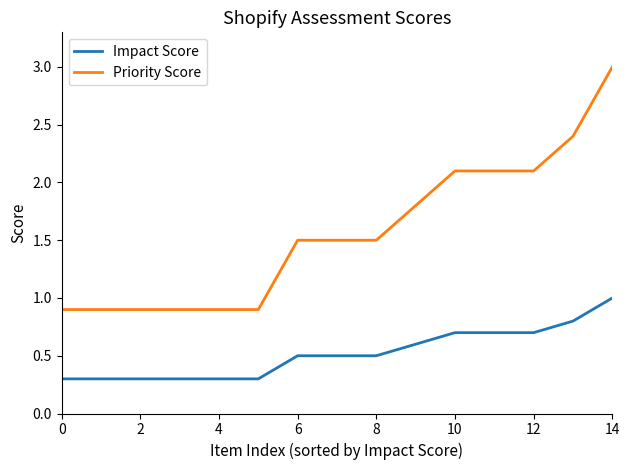

What is the greatest value displayed?

3.0